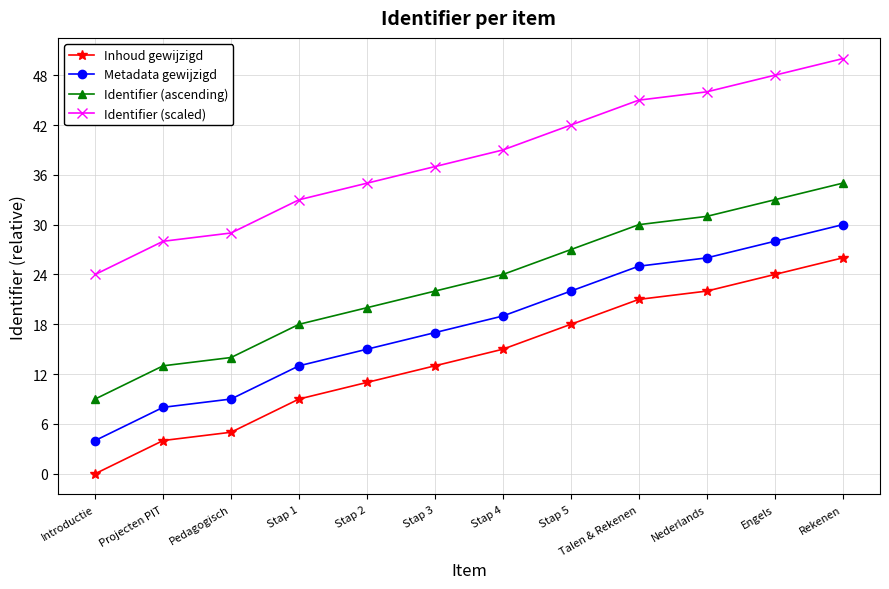

How many categories are shown in the chart?

12